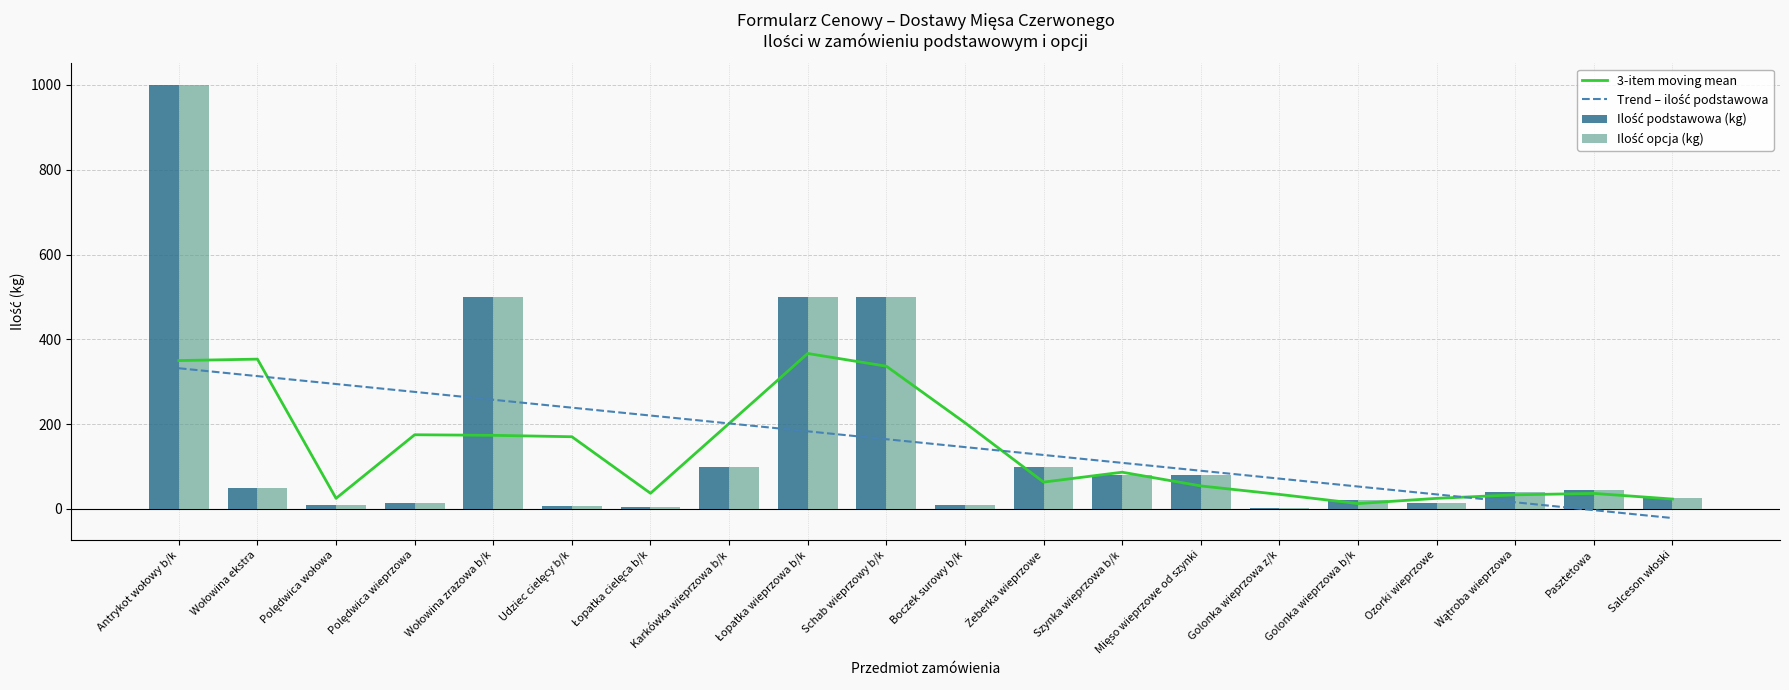

Does the chart contain stacked bars?

No